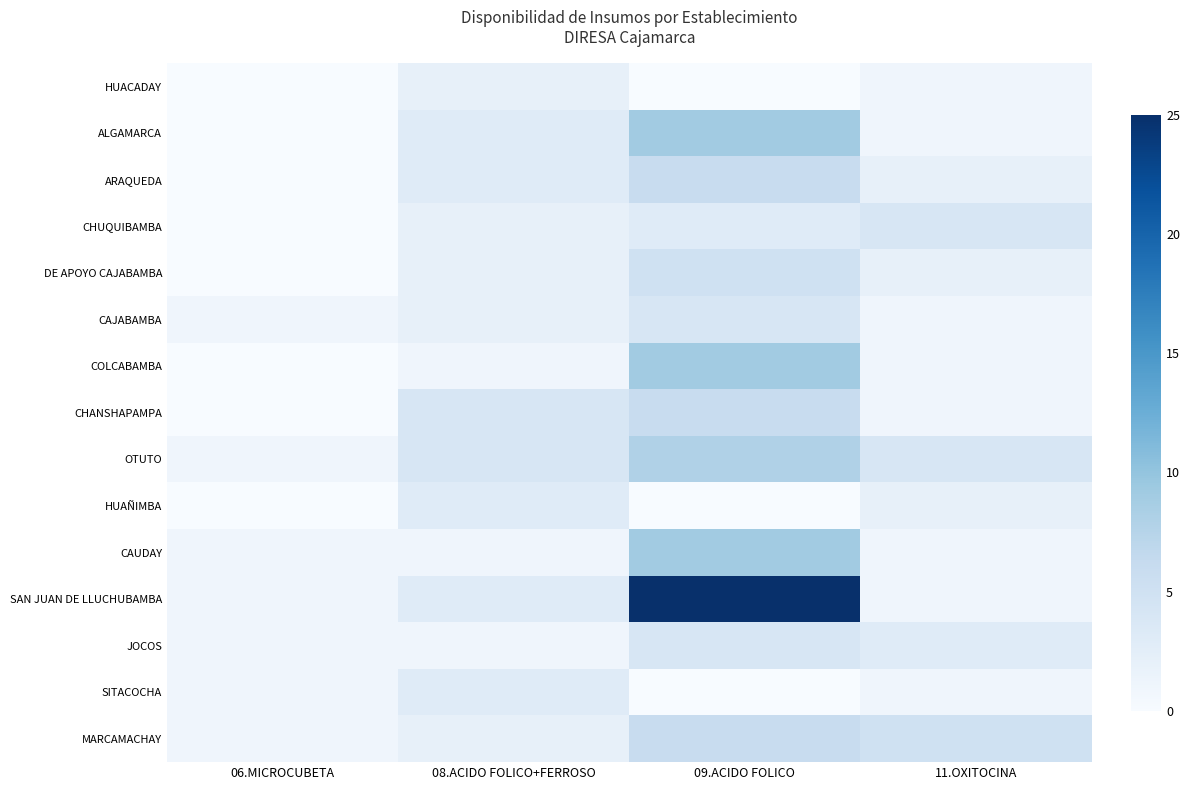

Count the number of data series in this chart.

15